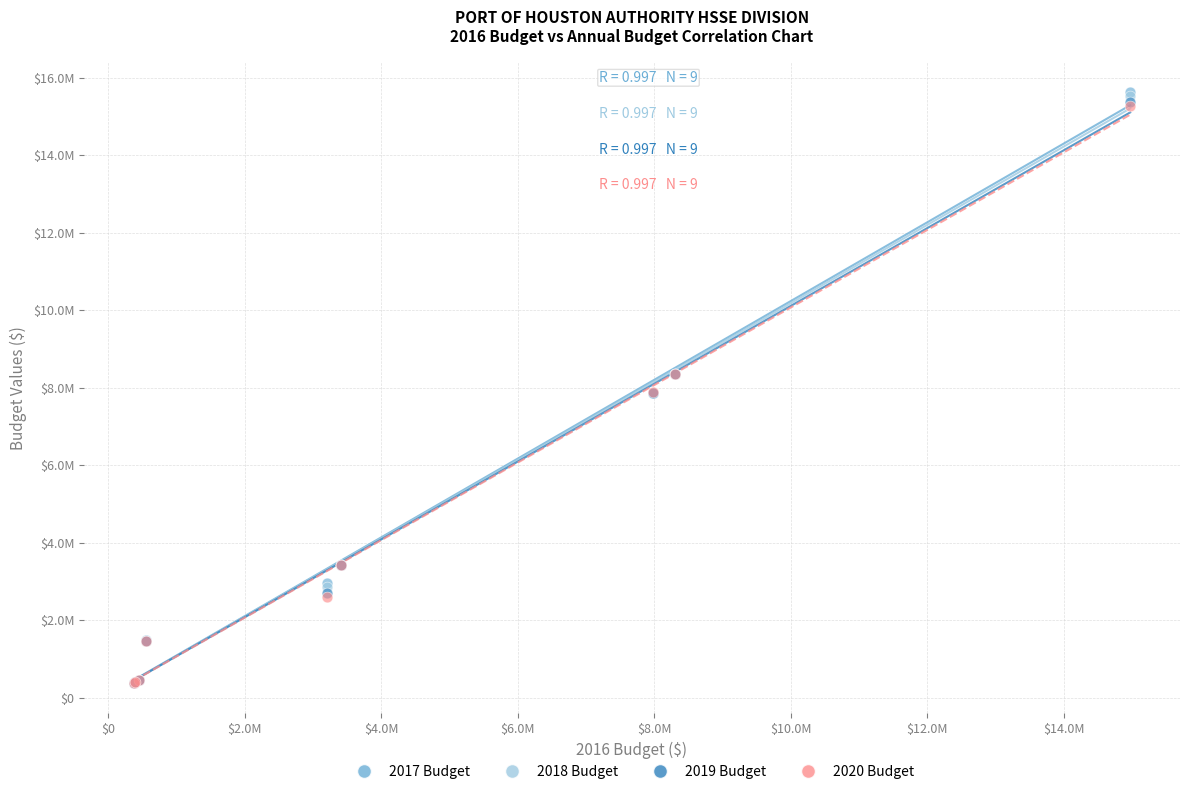

What are all the series names shown in the legend?

2017 Budget, 2018 Budget, 2019 Budget, 2020 Budget